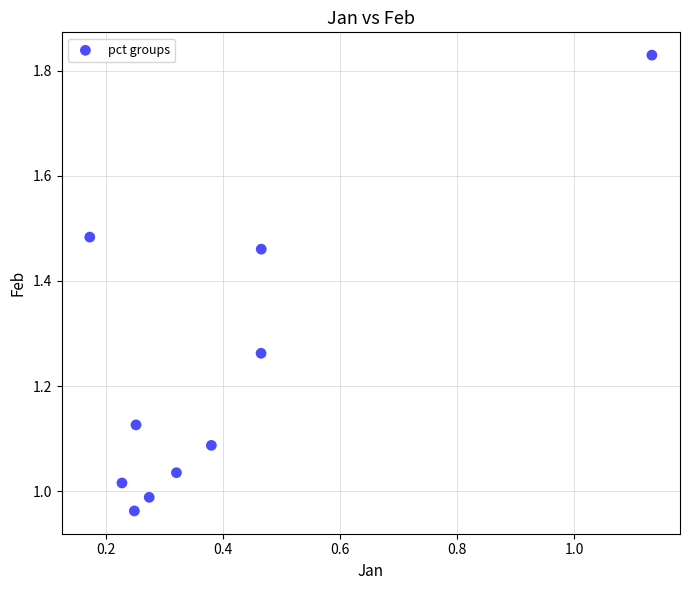

What is the range of Y values (max minus min)?

0.9